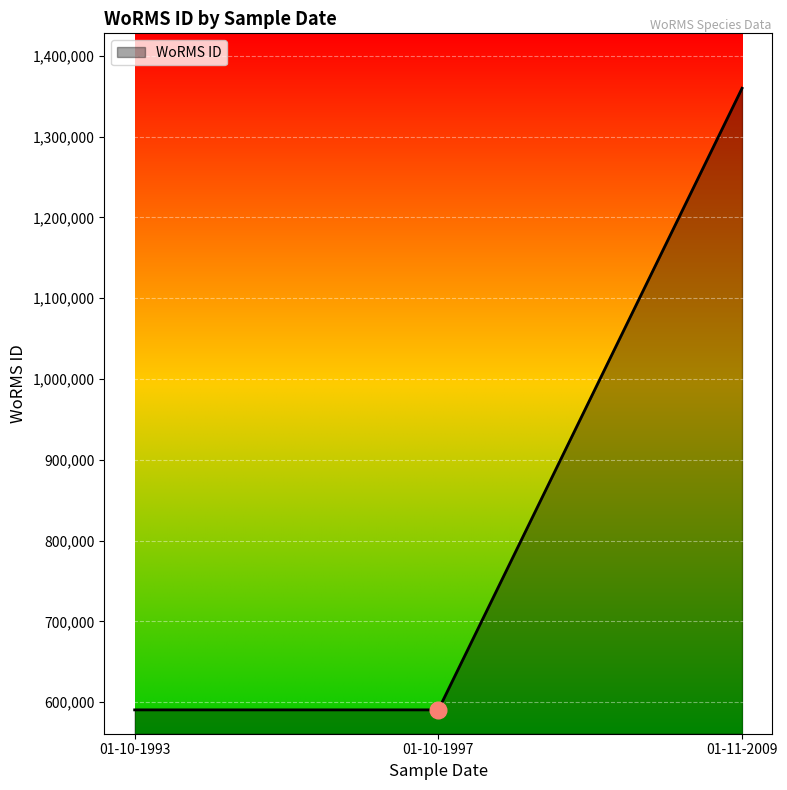

Which category has the highest value across all series?

01-11-2009